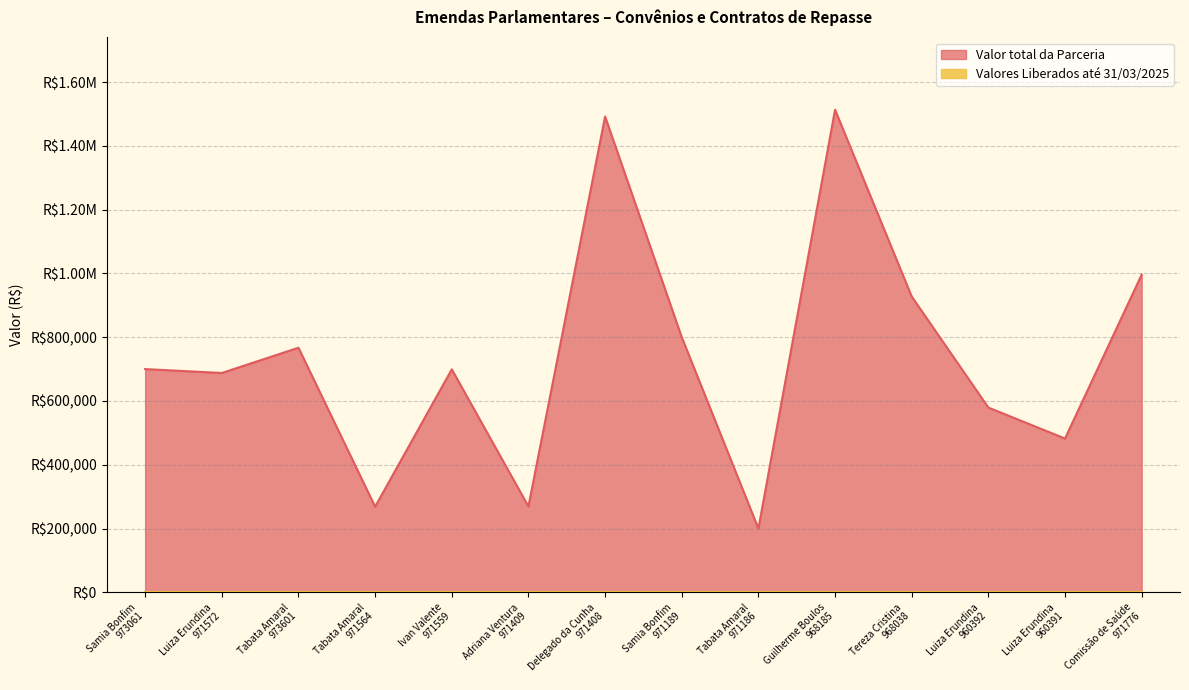

Reading right to left, extract all data points from this chart.

996200	482240	579312	927400	1513070	200000	800000	1491810	269353	699259	268558	766922	687788	700000